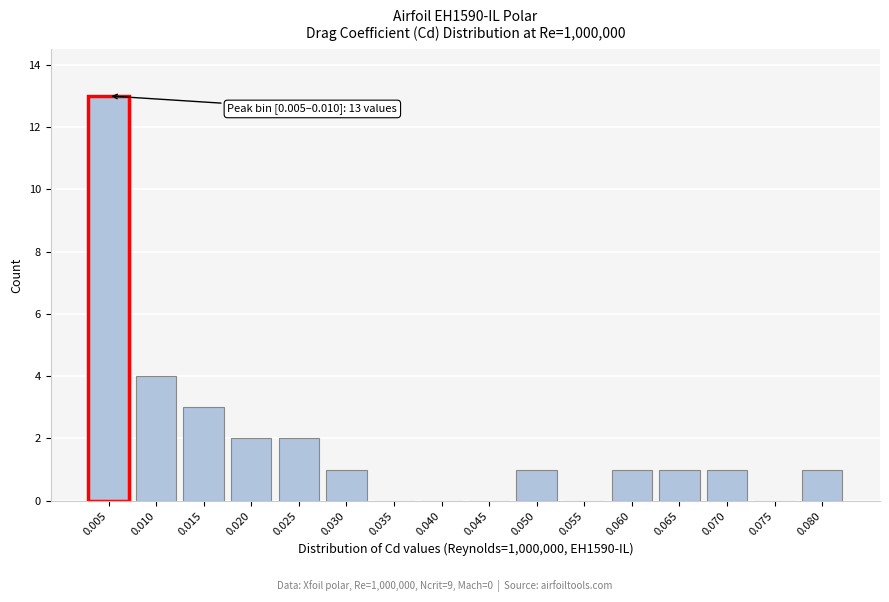

Reading right to left, list all the values displayed in this chart.

0.080=1	0.075=0	0.070=1	0.065=1	0.060=1	0.055=0	0.050=1	0.045=0	0.040=0	0.035=0	0.030=1	0.025=2	0.020=2	0.015=3	0.010=4	0.005=13